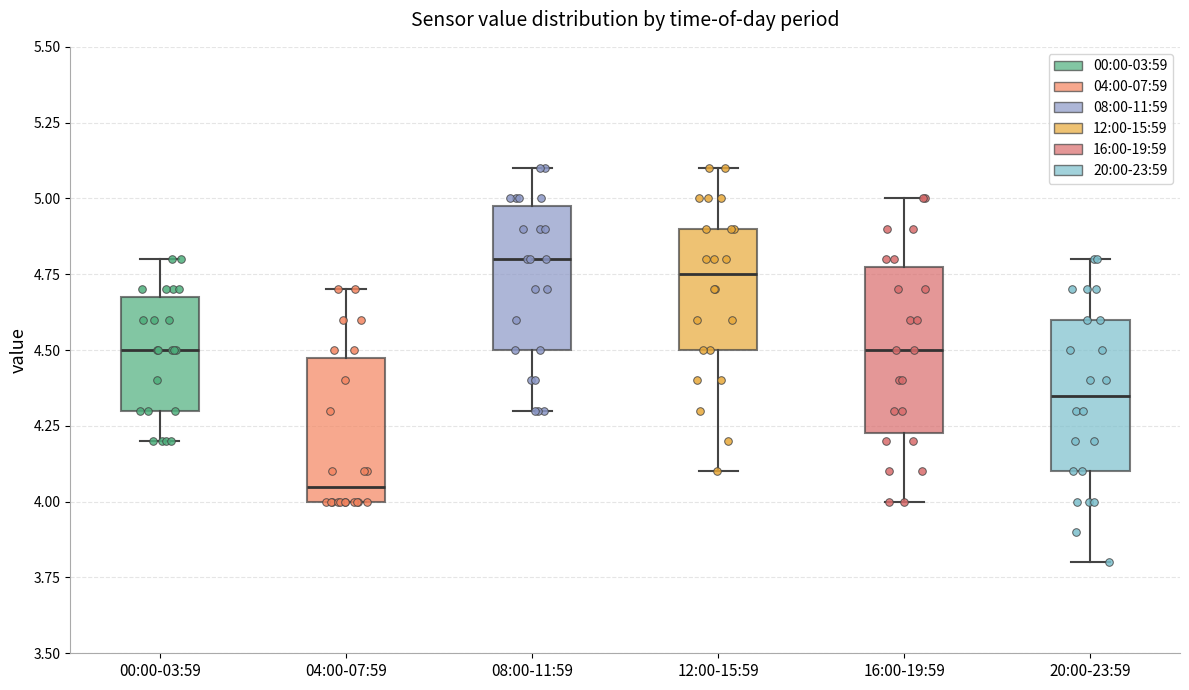

Where is the upper edge of the box for 08:00-11:59 on the y-axis? The values are not printed on the chart, so give them approximately, as read against the axis.

5.00